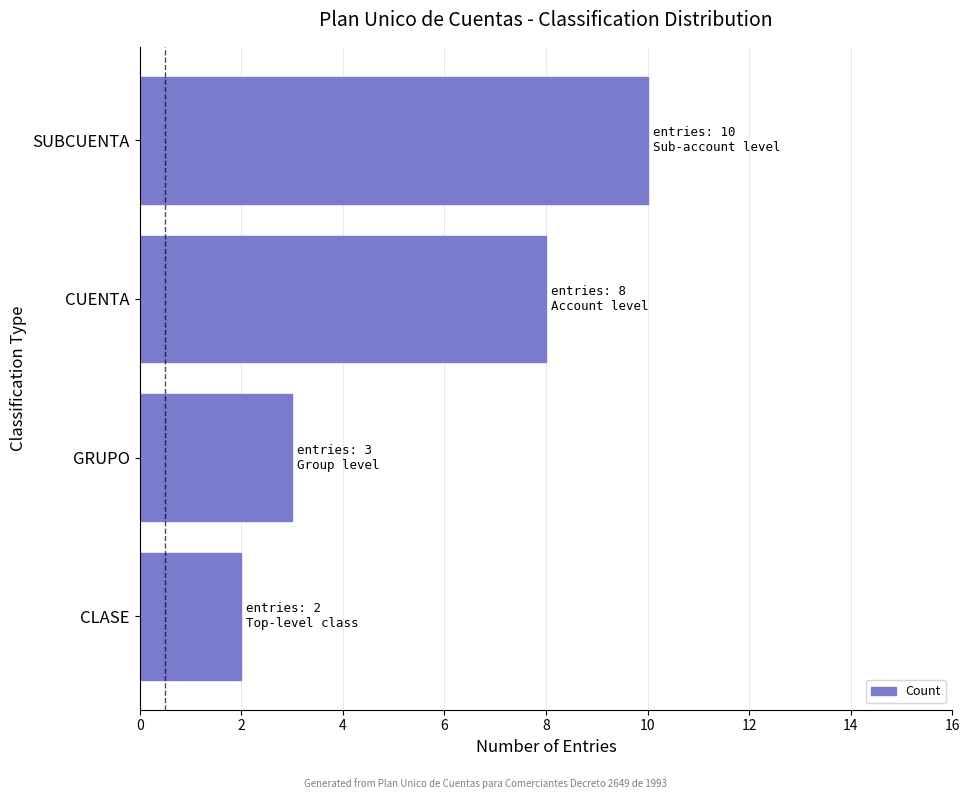

What is the maximum value shown in the chart?

10